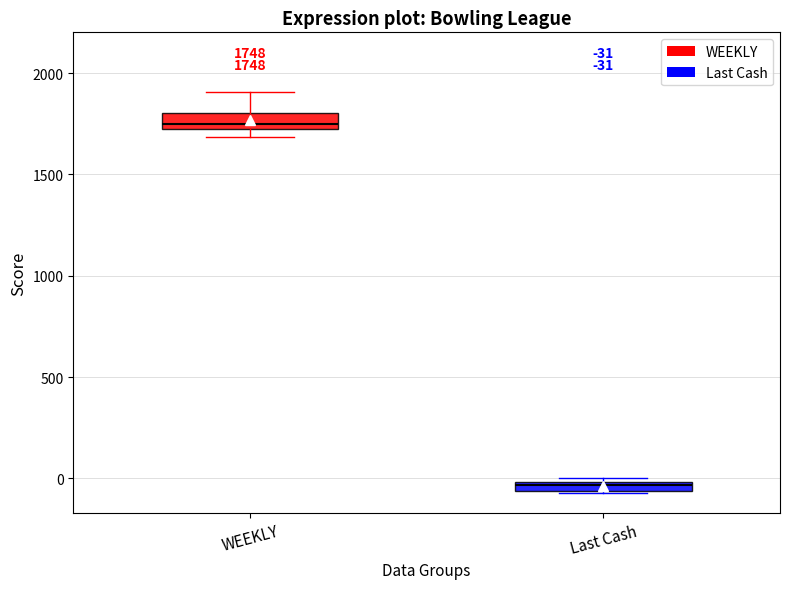

Which box has the highest median line?

WEEKLY